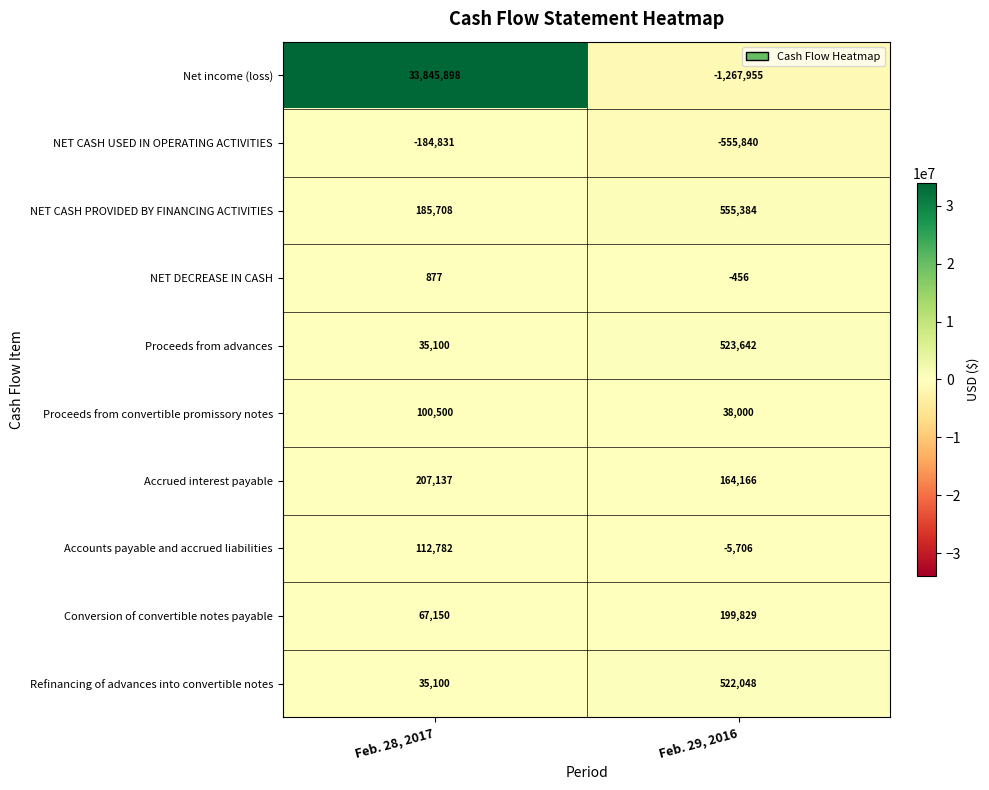

What is the average value of the Proceeds from convertible promissory notes series?

69250